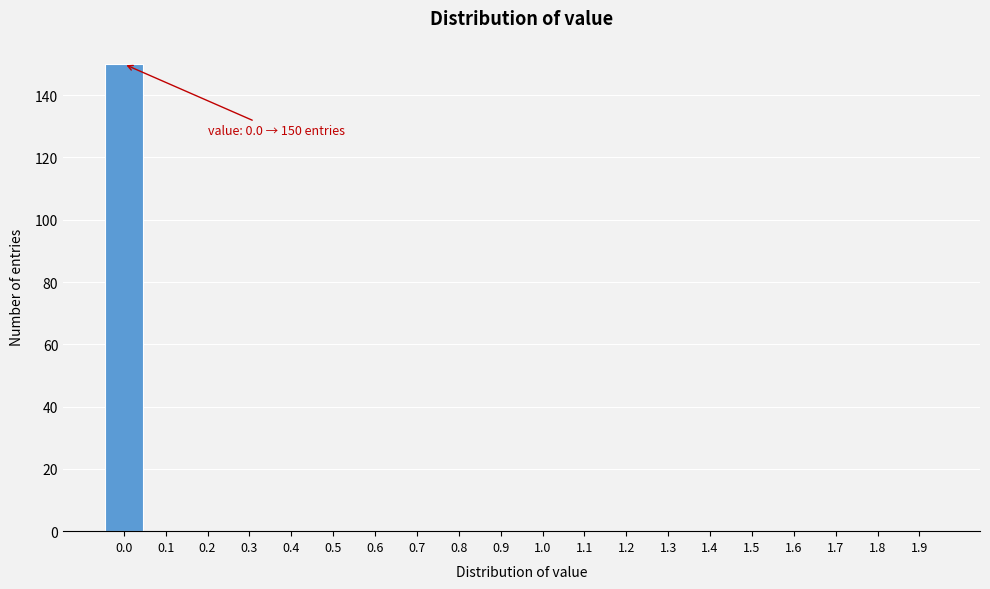

Reading left to right, what are all the values shown in this chart?

0.0=150	0.1=0	0.2=0	0.3=0	0.4=0	0.5=0	0.6=0	0.7=0	0.8=0	0.9=0	1.0=0	1.1=0	1.2=0	1.3=0	1.4=0	1.5=0	1.6=0	1.7=0	1.8=0	1.9=0